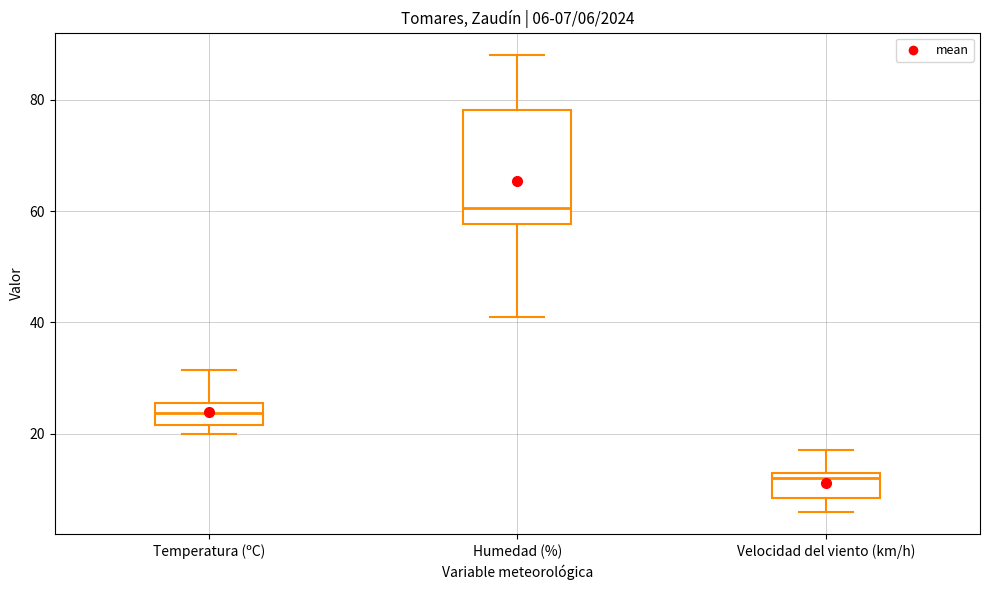

Which box's median line is the lowest?

Velocidad del viento (km/h)